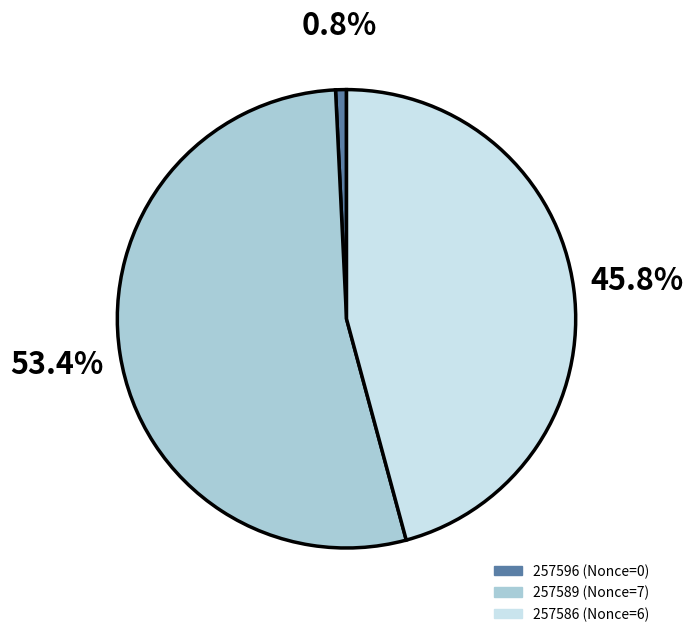

Rank the categories by value from highest to lowest.

257589, 257586, 257596